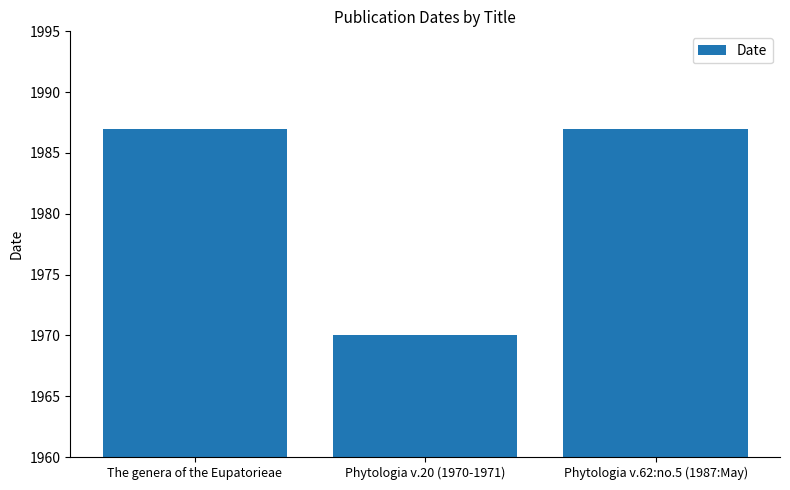

What is the average value?

1981